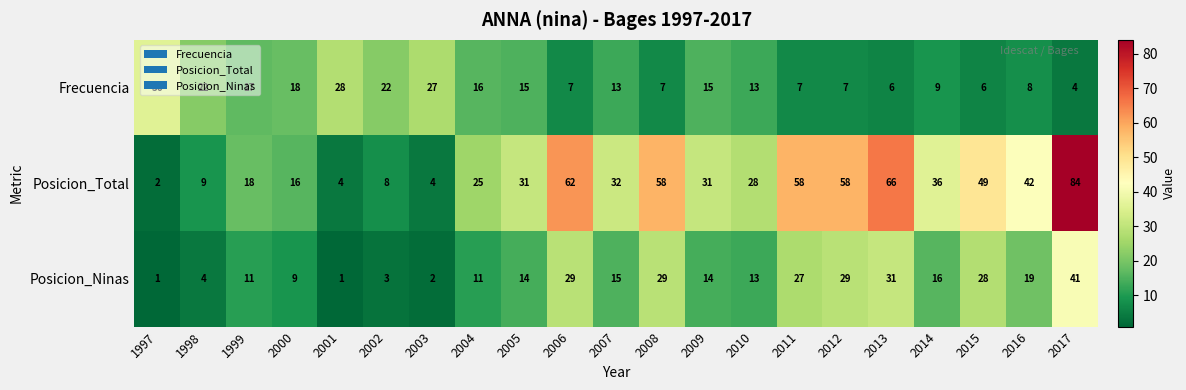

Which series has the largest total across all categories?

Posicion_Total